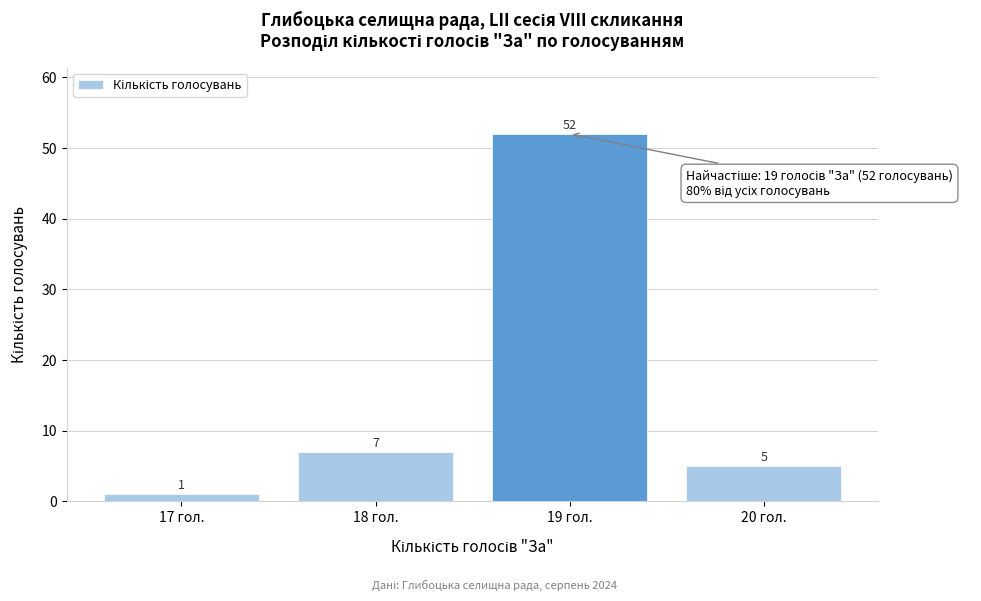

Reading left to right, list every bar in this chart as the range it spans on the x-axis followed by its height.

16.5 to 17.5: 1
17.5 to 18.5: 7
18.5 to 19.5: 52
19.5 to 20.5: 5